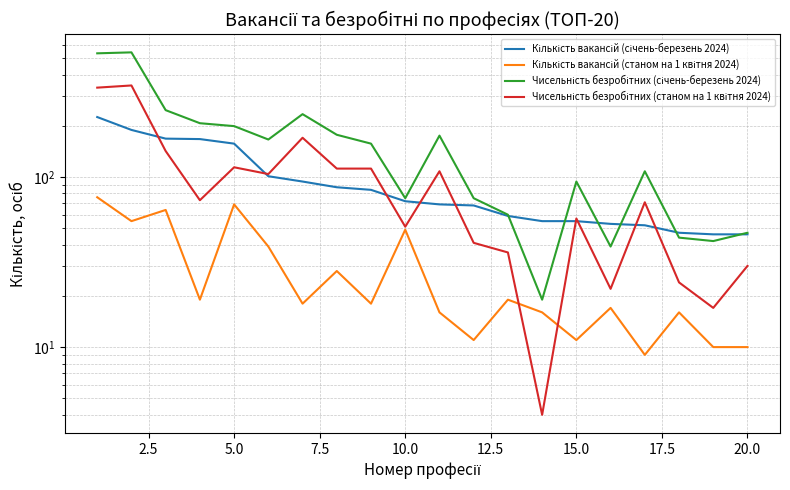

Reading left to right, what are all the values shown in this chart?

Кількість вакансій (січень-березень 2024): 225	189	168	167	157	101	94	87	84	72	69	68	59	55	55	53	52	47	46	46
Кількість вакансій (станом на 1 квітня 2024): 76	55	64	19	69	39	18	28	18	49	16	11	19	16	11	17	9	16	10	10
Чисельність безробітних (січень-березень 2024): 533	540	247	207	199	166	234	177	157	75	175	75	60	19	94	39	108	44	42	47
Чисельність безробітних (станом на 1 квітня 2024): 335	345	142	73	114	104	170	112	112	51	108	41	36	4	57	22	71	24	17	30